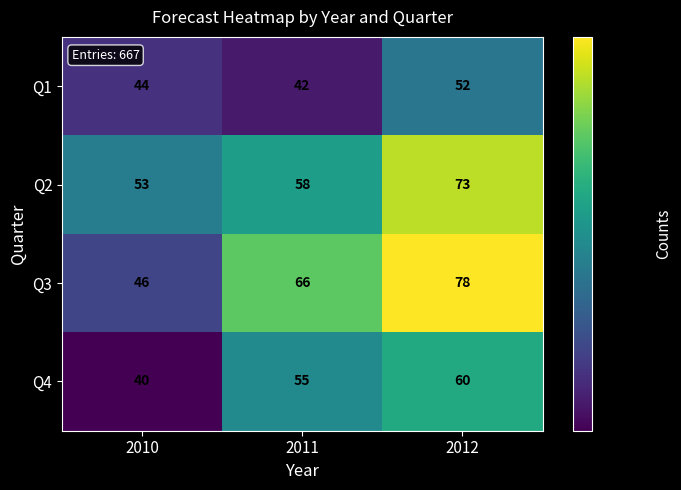

What is the difference between the highest and lowest values at 2012?

26